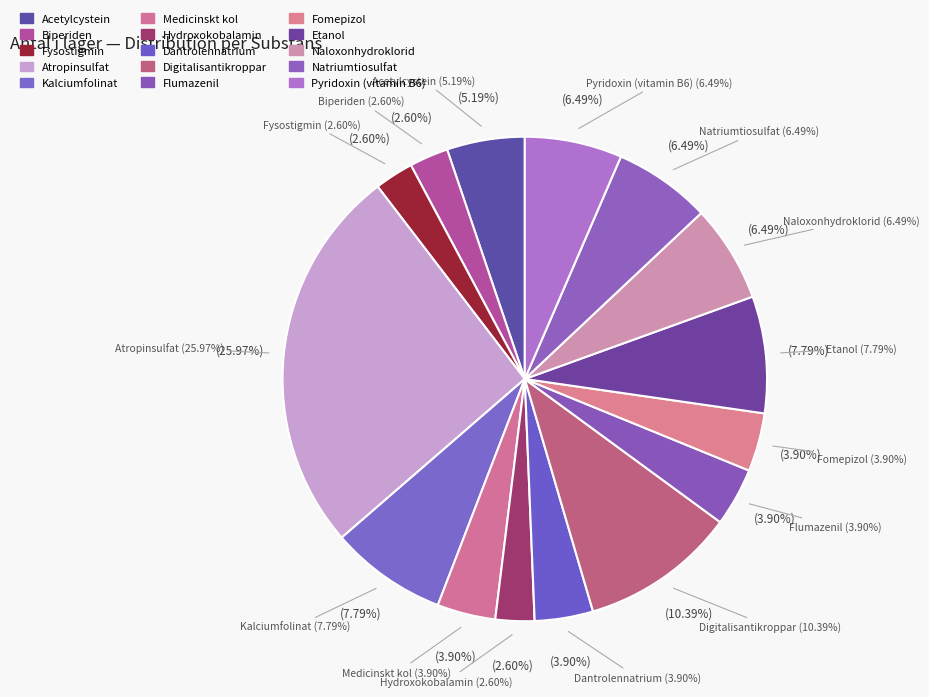

Does any single category account for the majority?

No